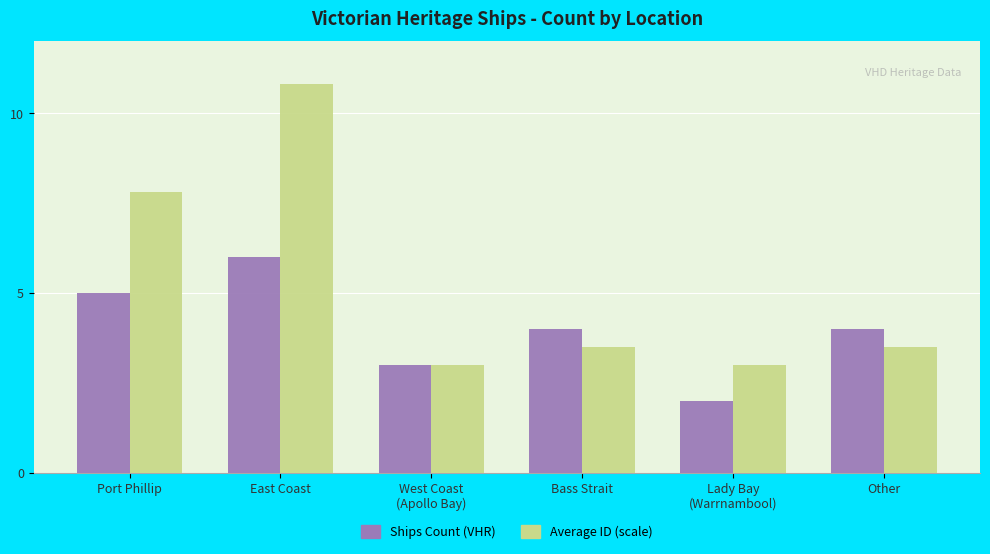

True or false: Ships Count (VHR) has a value of 0.9 at Lady Bay
(Warrnambool).

False